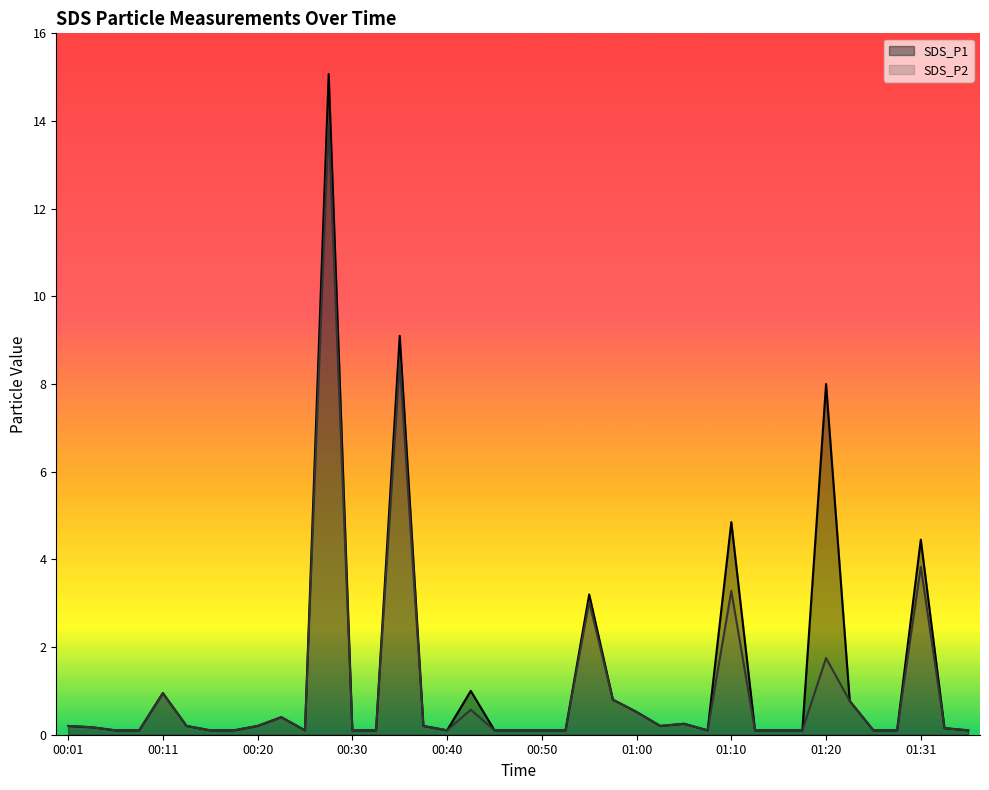

What is the label of the 27th point from the right?

00:30